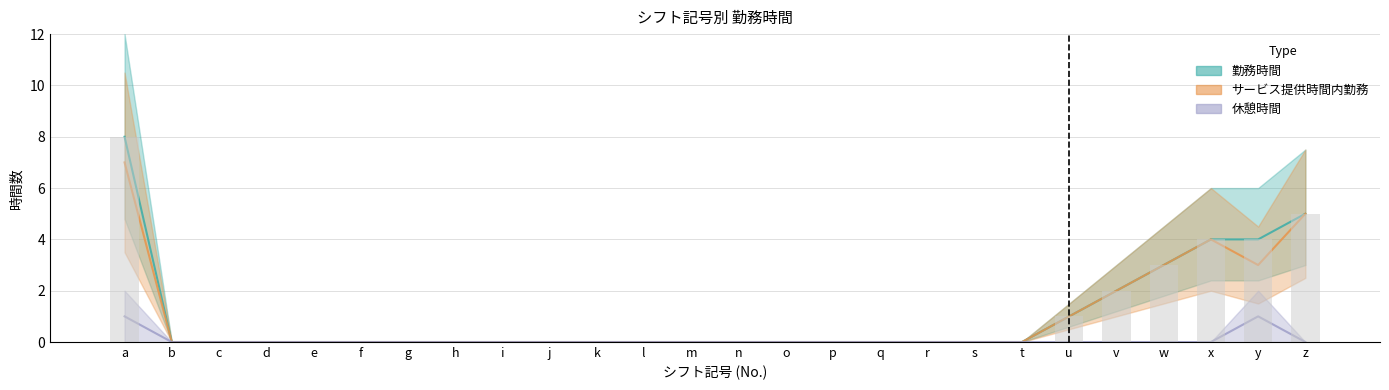

Does the chart contain any negative values?

No